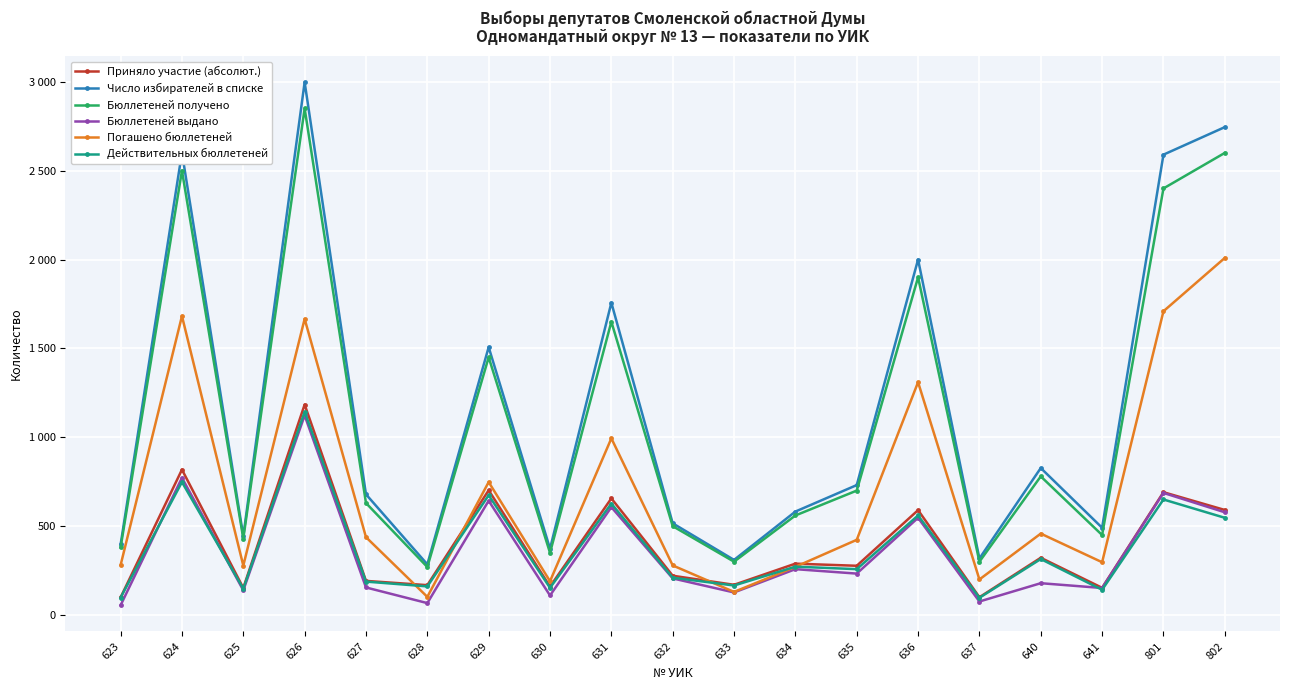

Which series has the largest total across all categories?

Число избирателей в списке